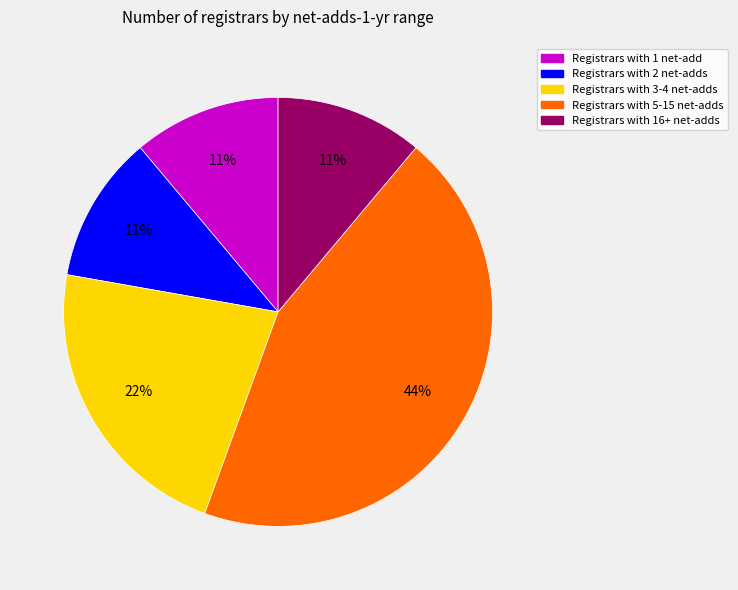

Does any single category account for the majority?

No